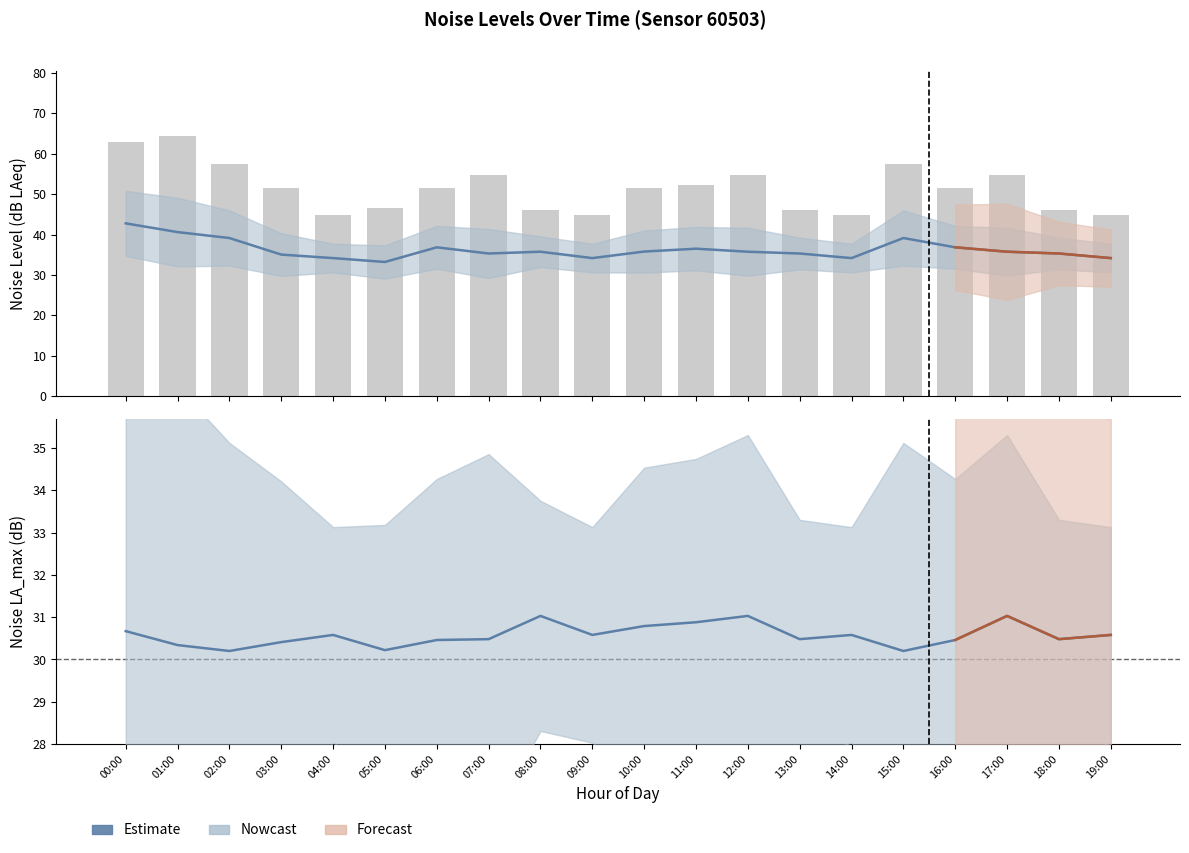

How many groups of bars are there?

20